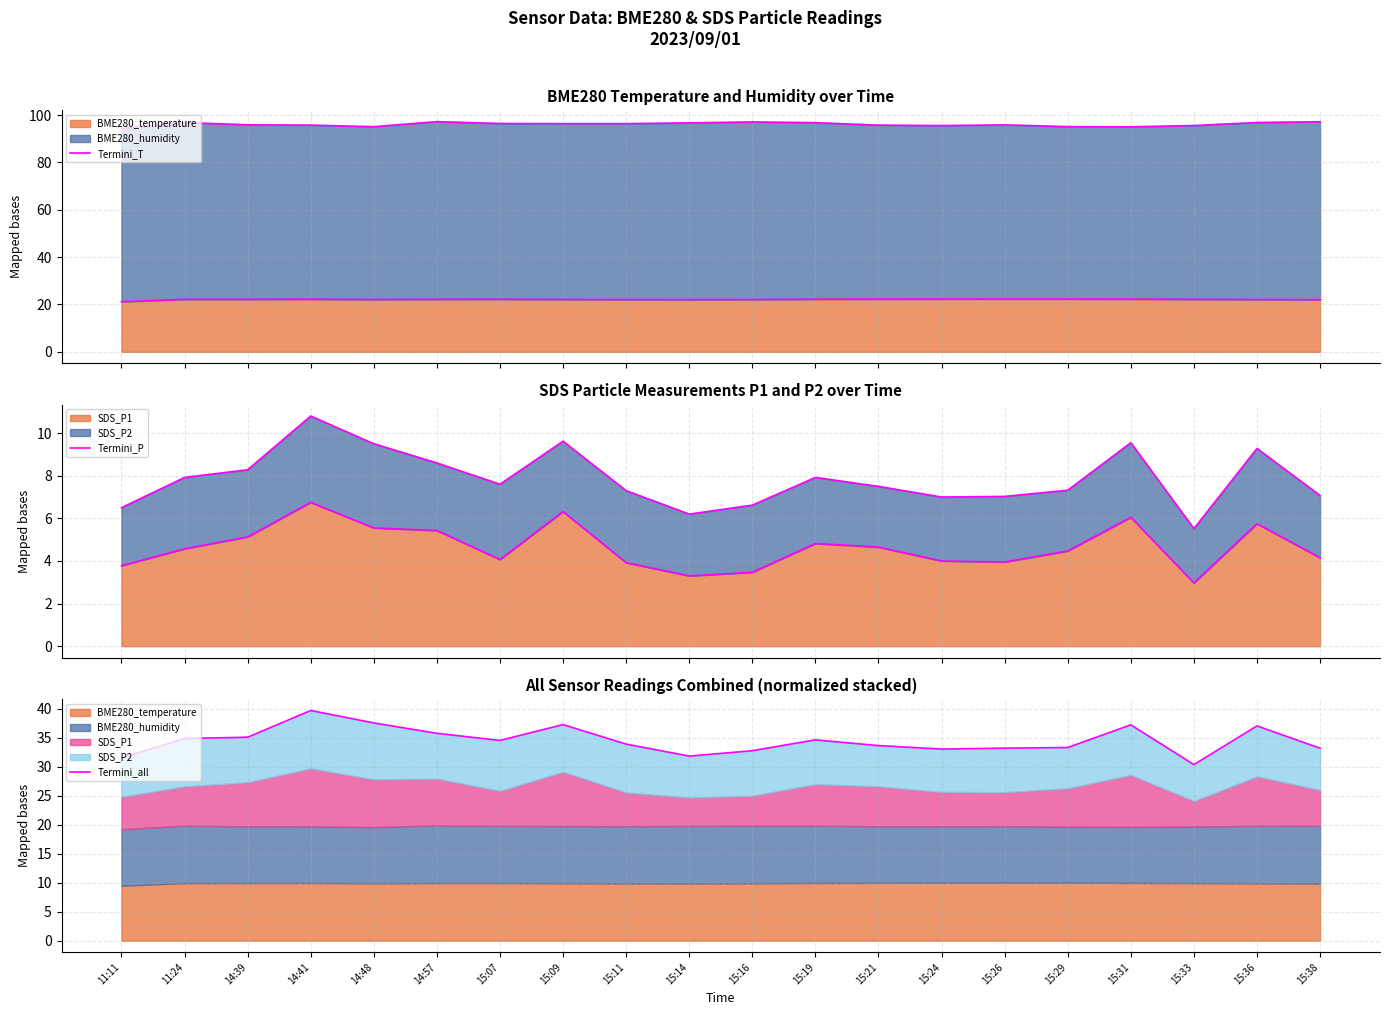

In Termini_T, how many points are lower than both neighbors (excluding endpoints)?

2